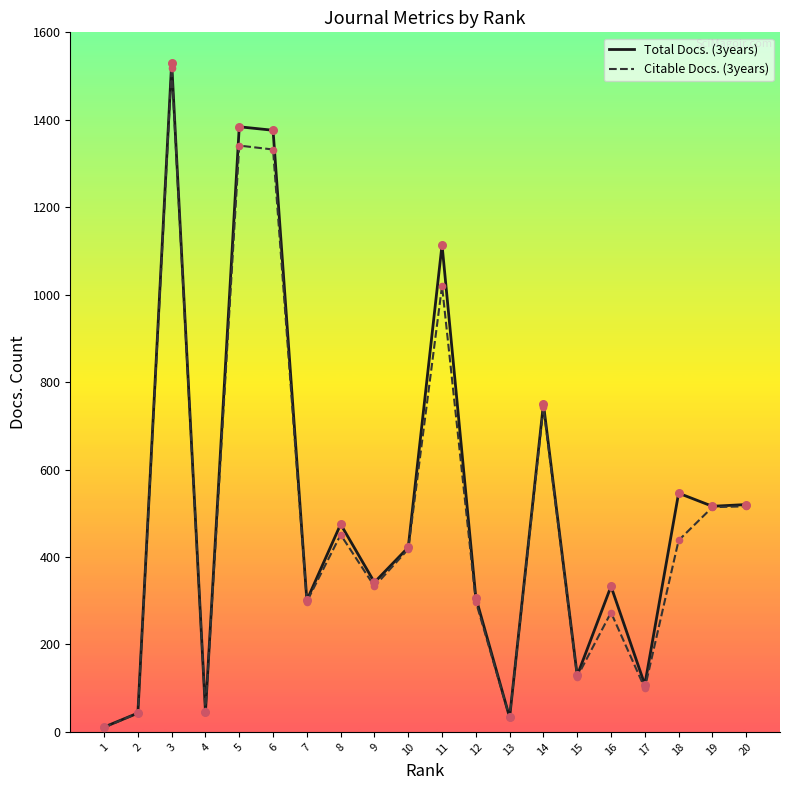

What are all the series names shown in the legend?

Total Docs. (3years), Citable Docs. (3years)